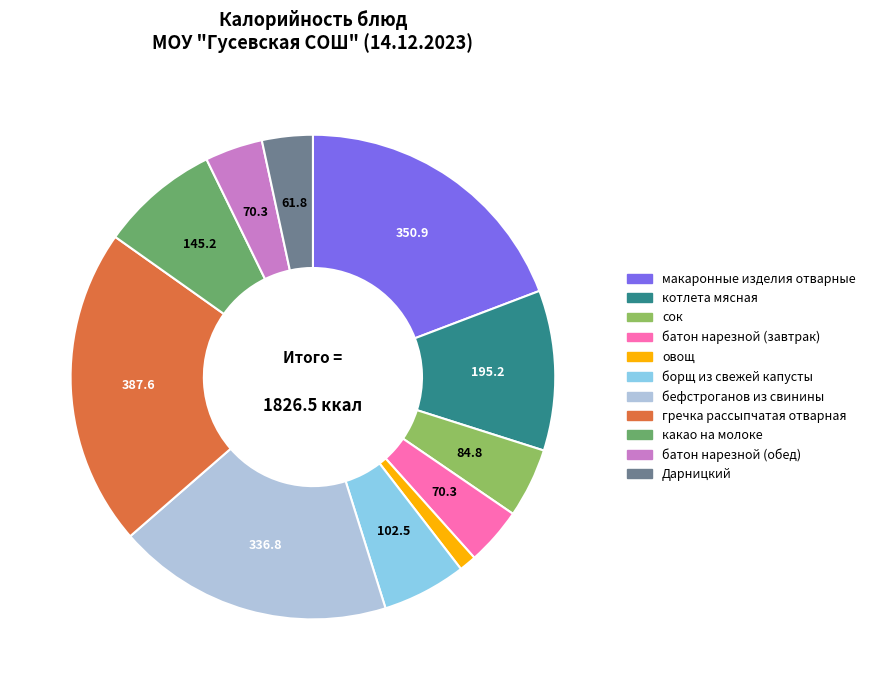

What is the largest slice in the pie chart?

гречка рассыпчатая отварная